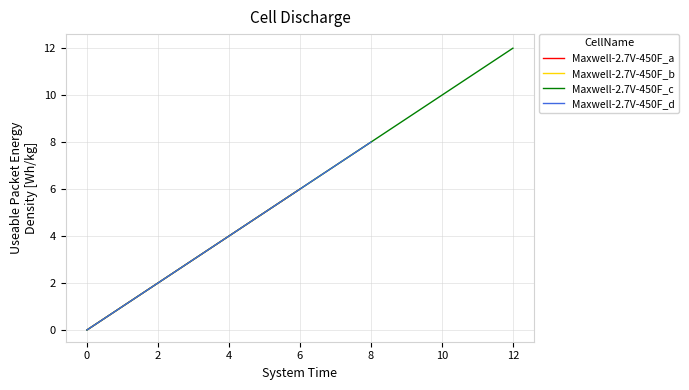

Reading right to left, what are all the values shown in this chart?

12	11	10	9	8	7	6	5	4	3	2	1	0